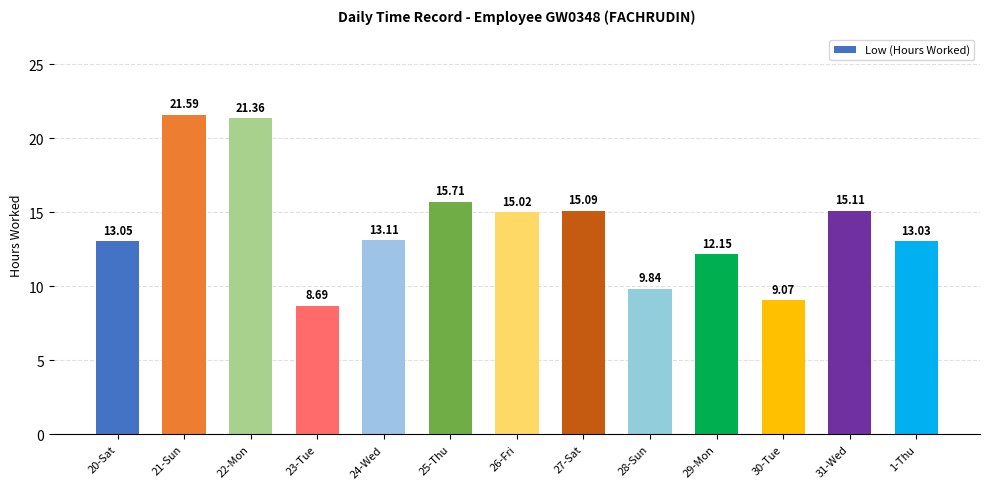

Does the chart contain any negative values?

No